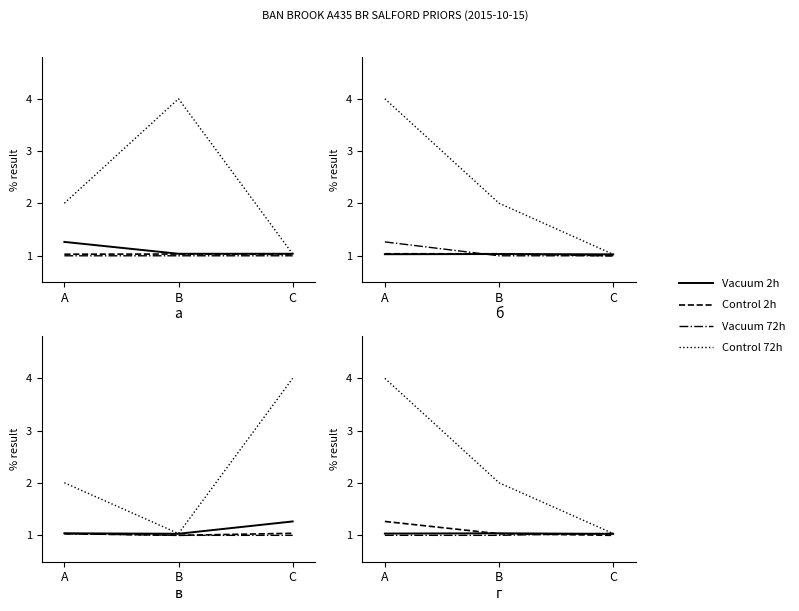

What are all the series names shown in the legend?

Vacuum 2h, Control 2h, Vacuum 72h, Control 72h